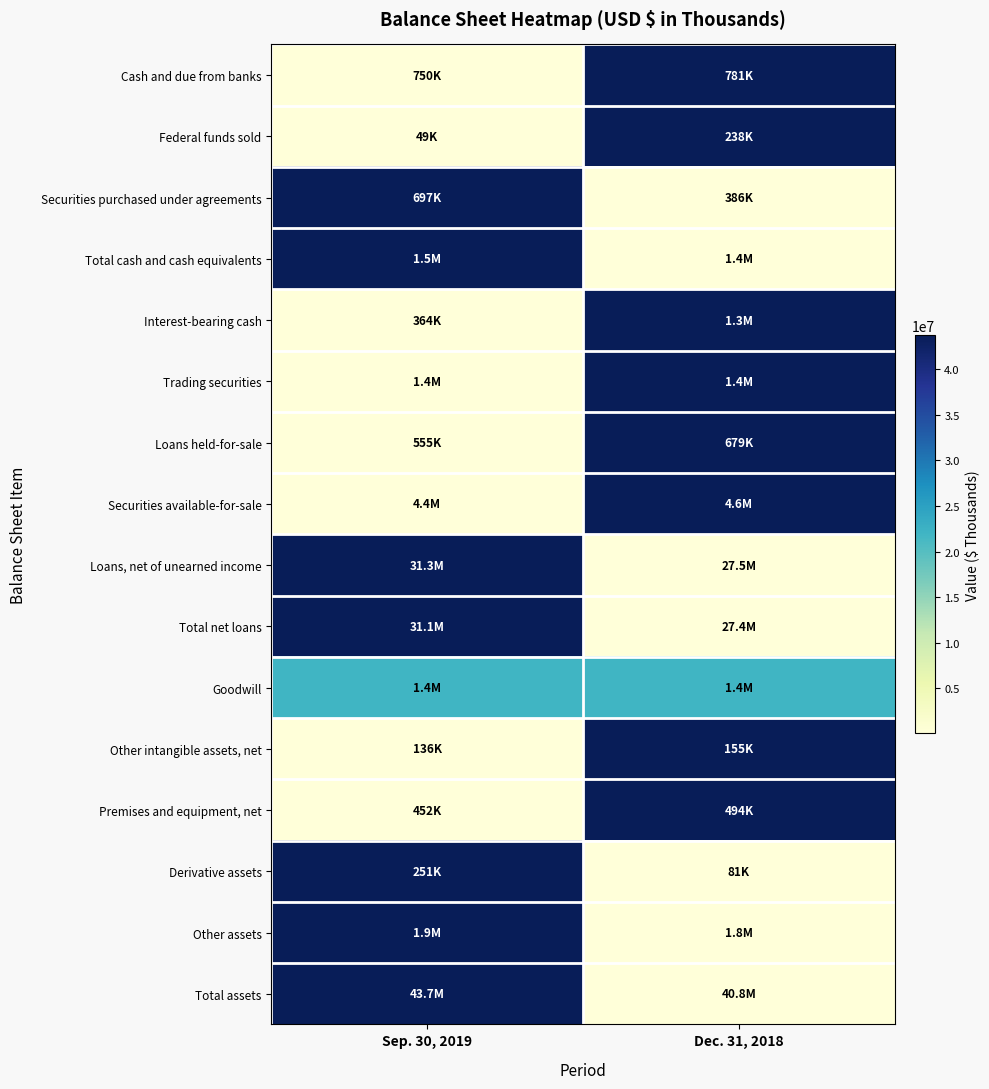

At which category is the sum across all series the highest?

Dec. 31, 2018